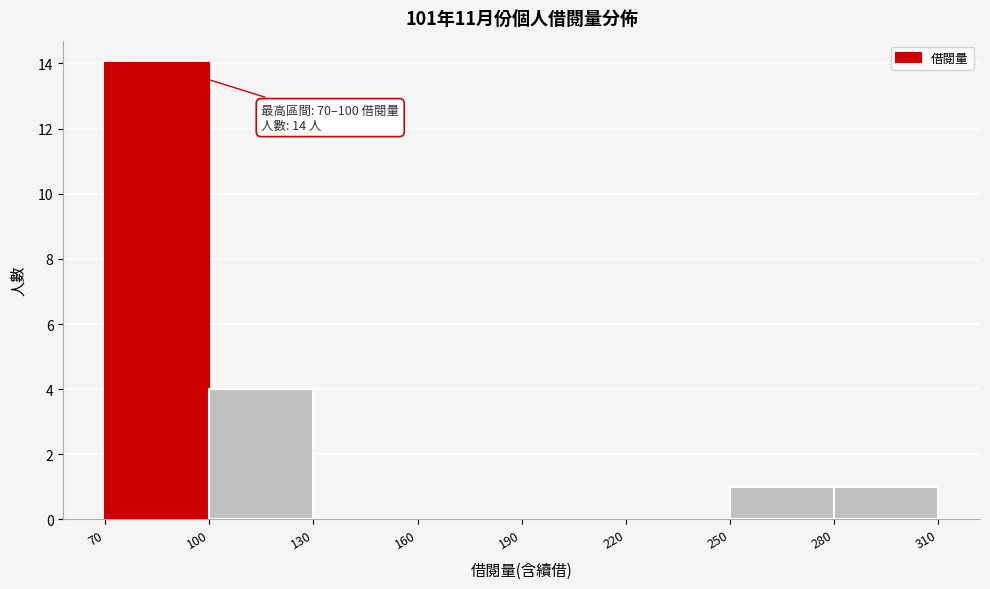

Over which range of the x-axis is the bar tallest?

70 to 100